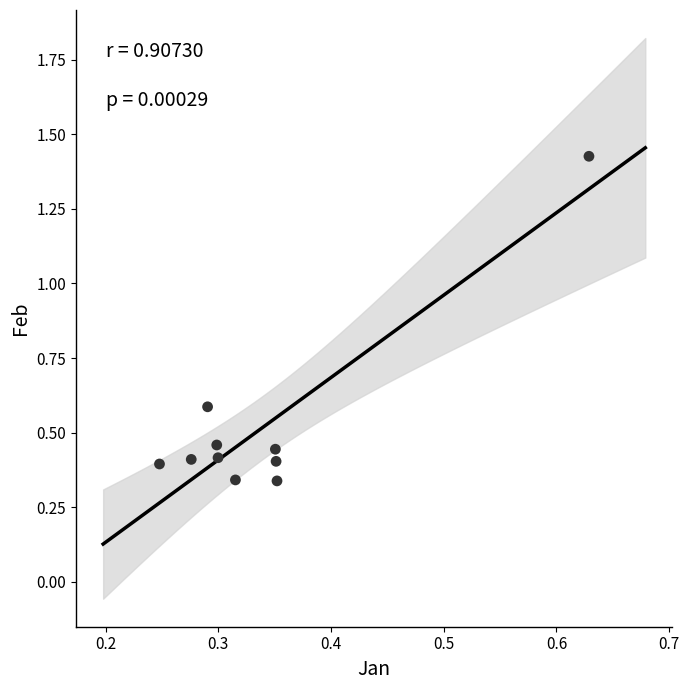

What is the range of Y values (max minus min)?

1.1